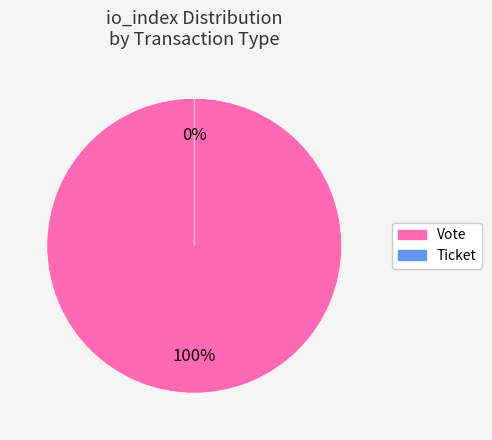

To the nearest percent, what is the difference between the Ticket and Vote slice percentages?

100%